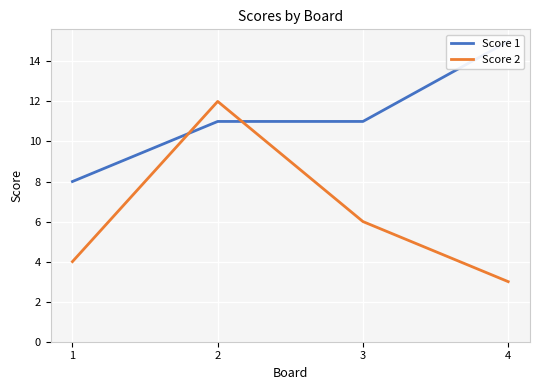

True or false: Score 2 has a value of 2 at 4.

False